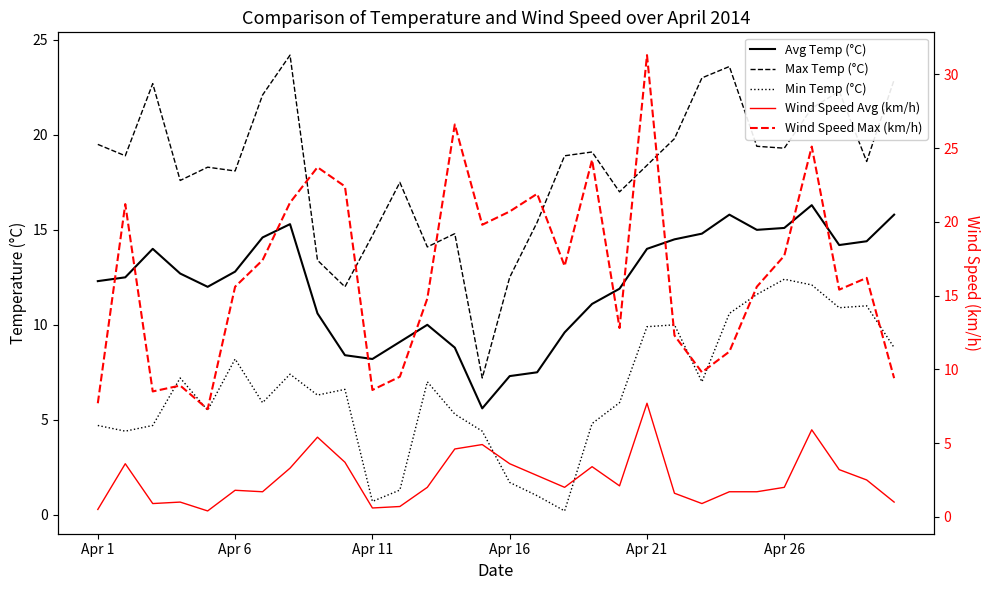

How many distinct data groups are displayed?

5